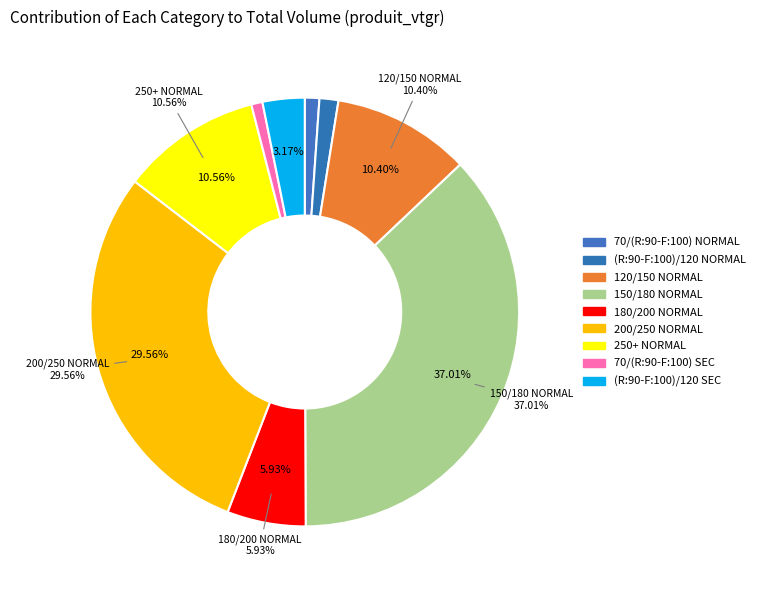

How many slices are in this pie chart?

9